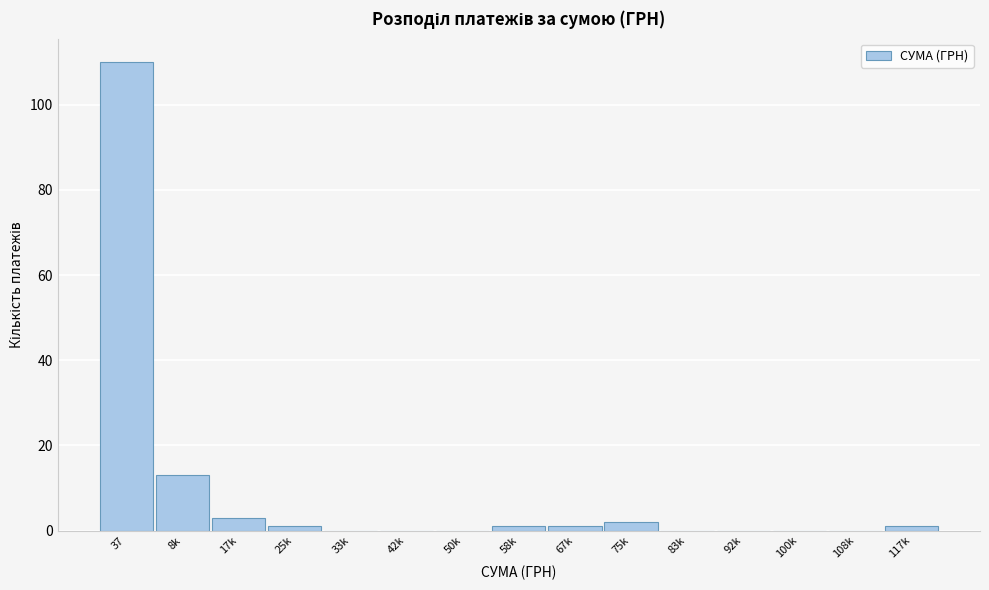

Reading left to right, extract all data points from this chart.

37=110	8k=13	17k=3	25k=1	33k=0	42k=0	50k=0	58k=1	67k=1	75k=2	83k=0	92k=0	100k=0	108k=0	117k=1